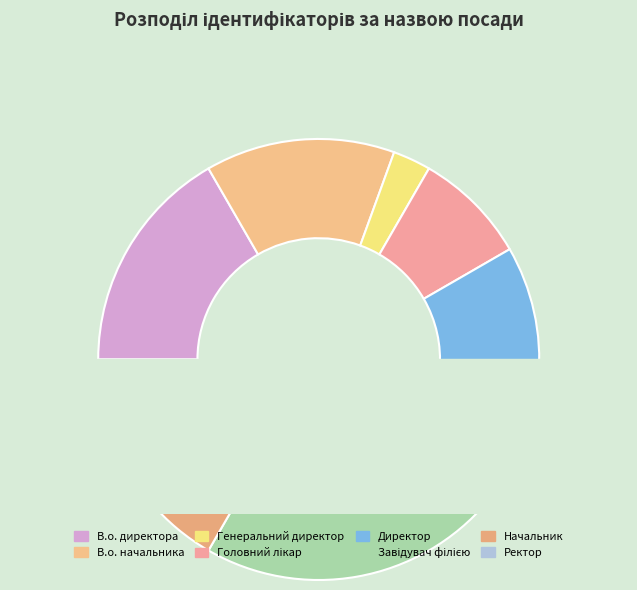

True or false: Генеральний директор accounts for 1% of the total.

False